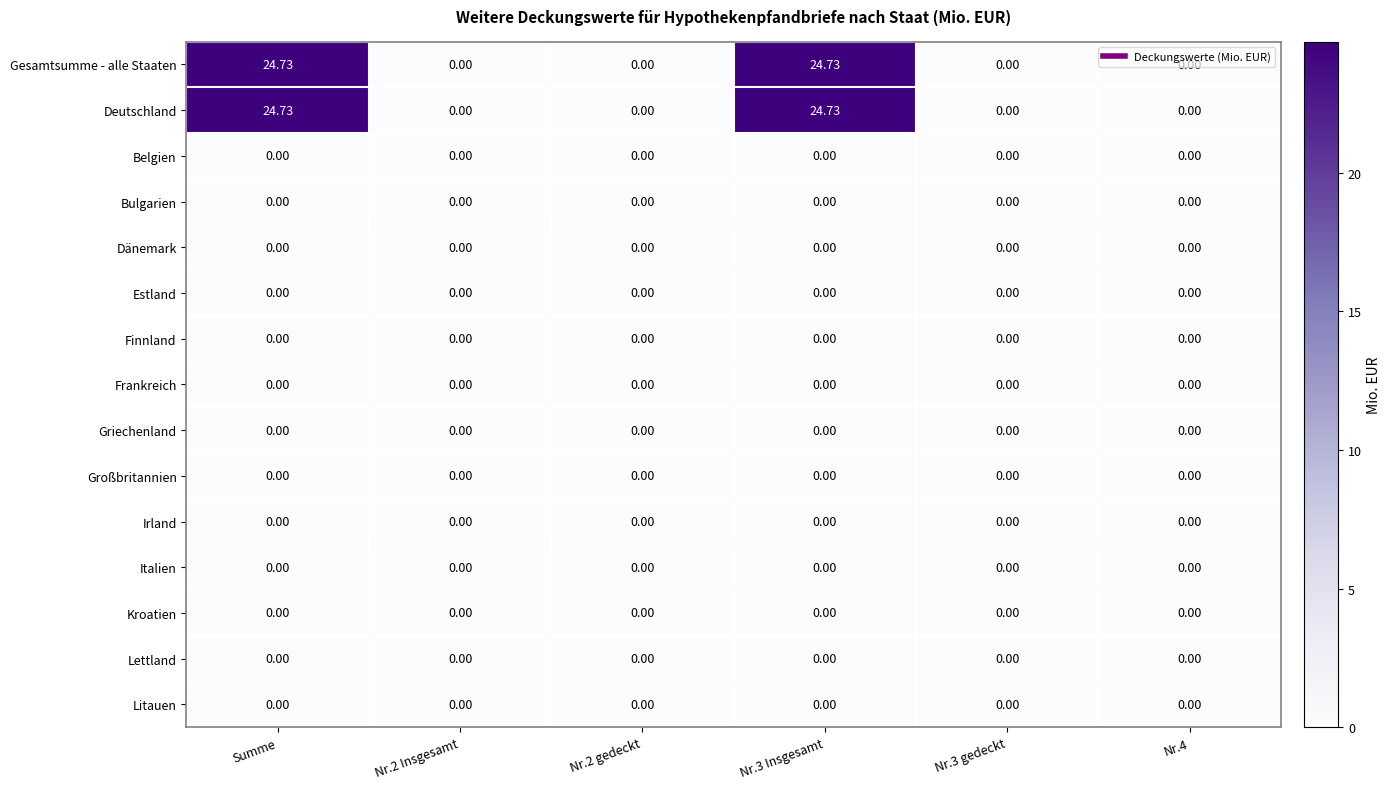

Count the number of data series in this chart.

15